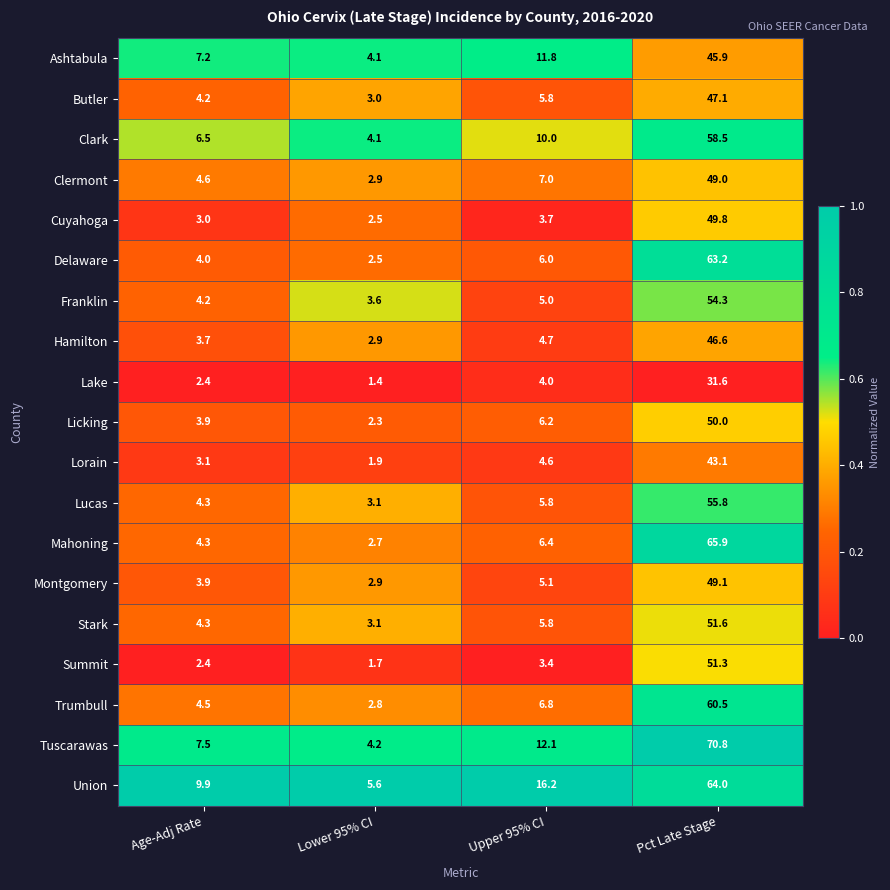

List the labels in order of Licking value, largest first.

Pct Late Stage, Upper 95% CI, Age-Adj Rate, Lower 95% CI